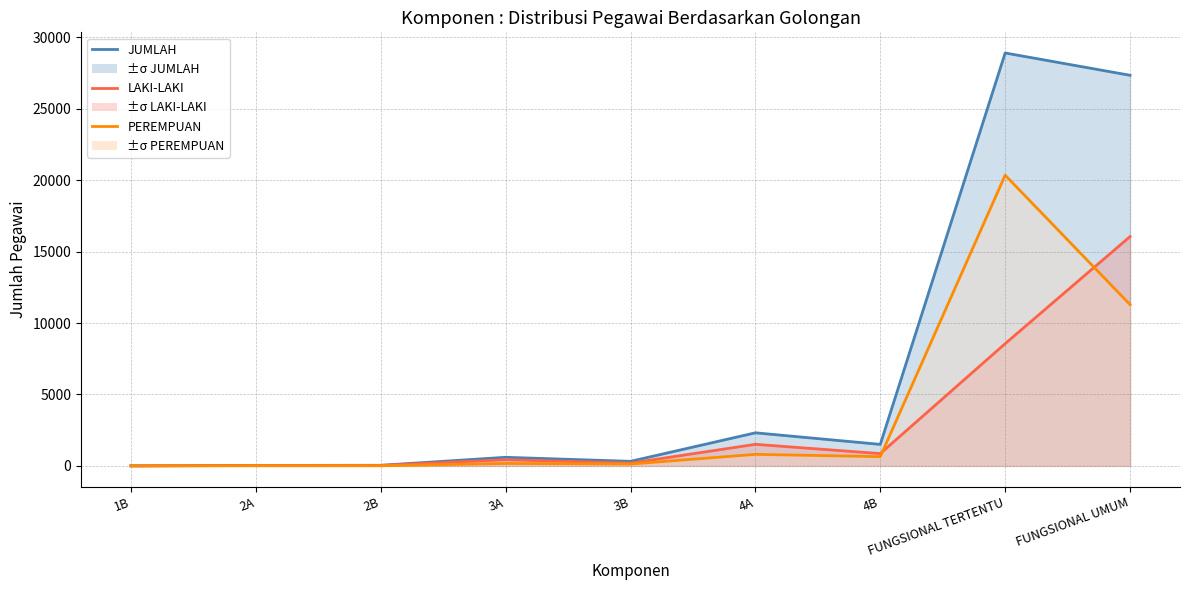

What is the label of the 4th point from the right?

4A